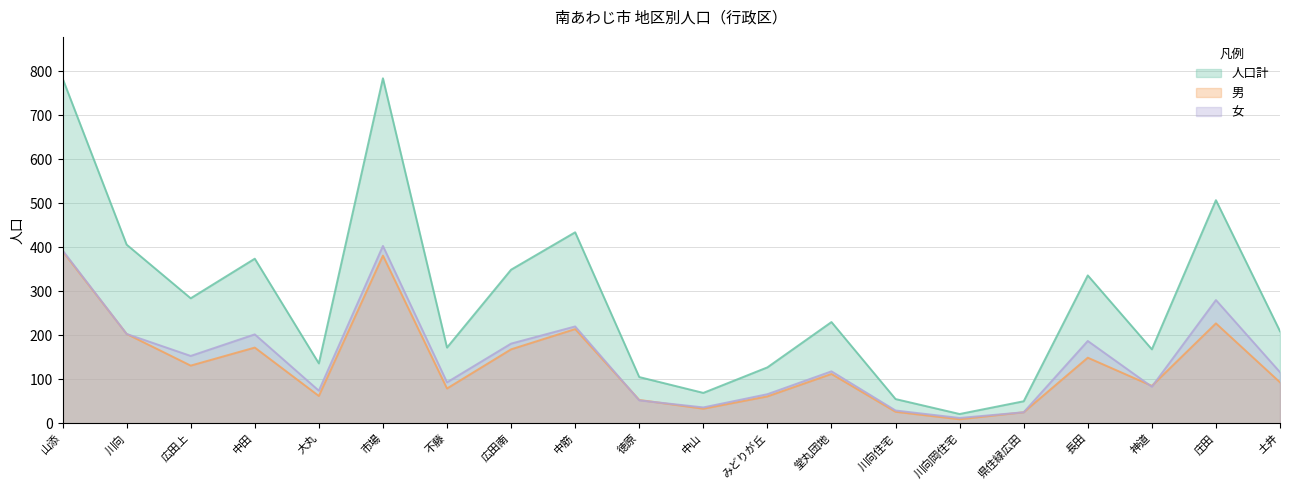

Between 庄田 and 土井, which series saw the biggest shift?

人口計